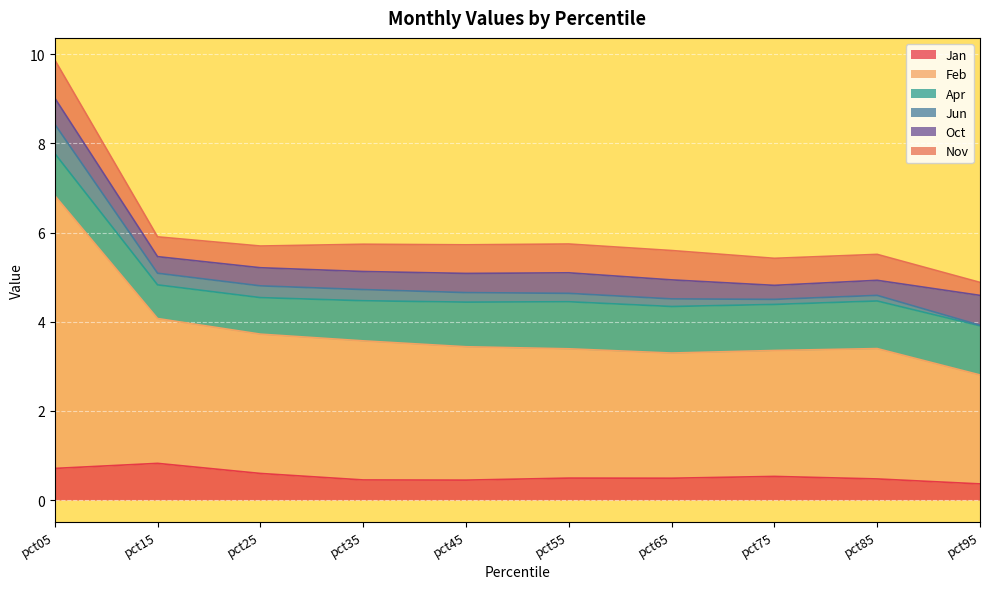

Does the chart display data point markers on the line(s)?

No